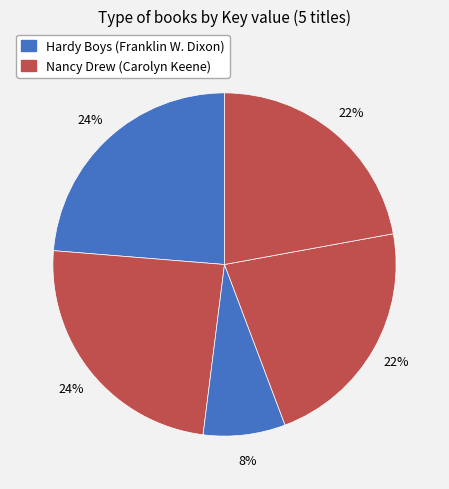

Is there a majority slice in this chart?

No